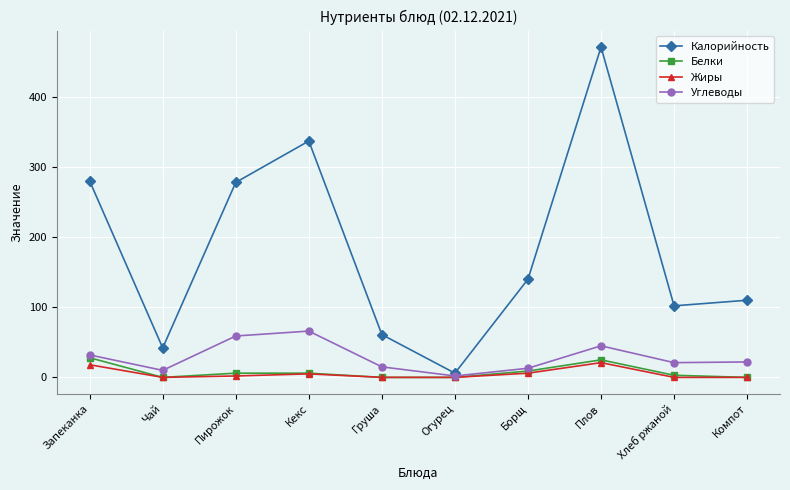

What is the label of the 2nd point from the left?

Чай